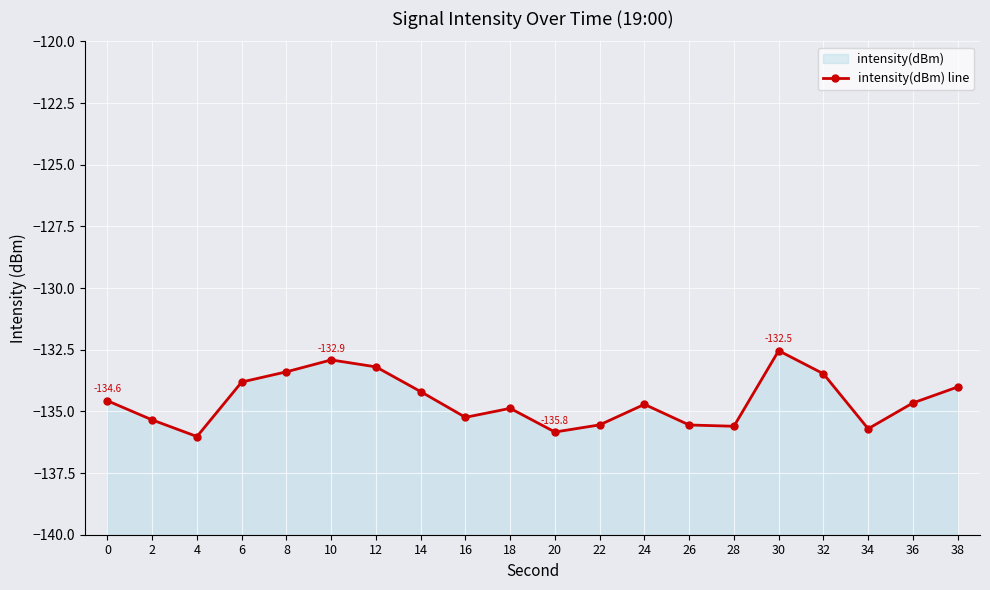

What is the value of the 19th point from the left?

-134.7